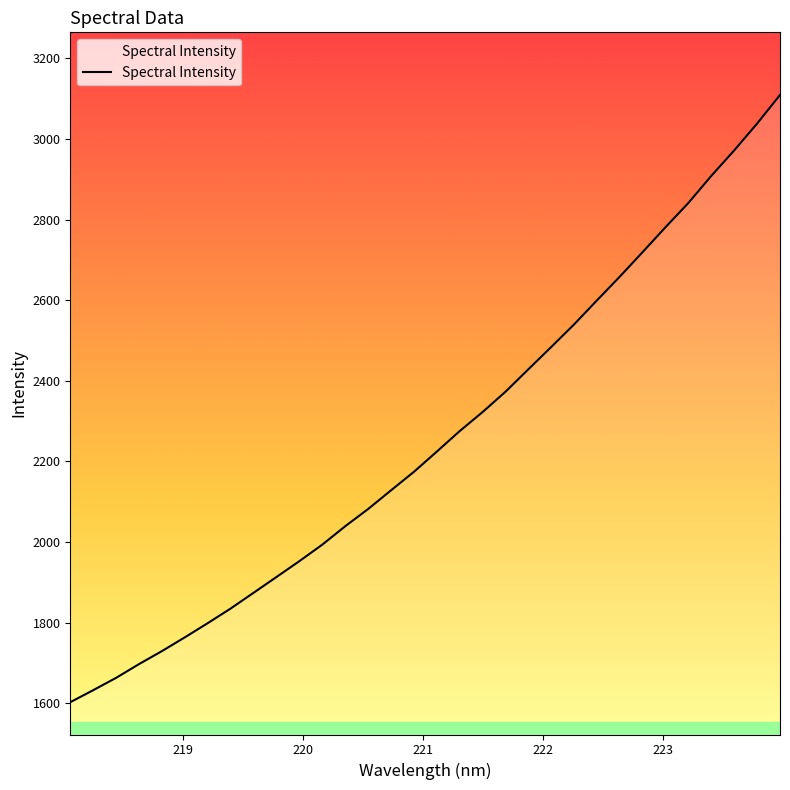

What is the greatest value displayed?

3108.9